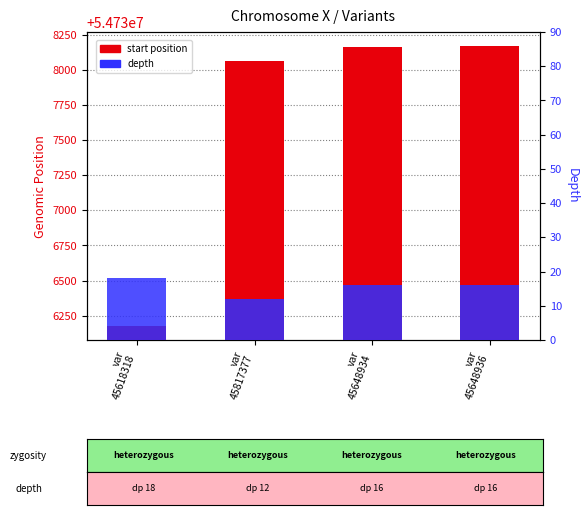

Reading left to right, what are all the values shown in this chart?

start position: 54736177	54738064	54738166	54738170
depth: 18	12	16	16